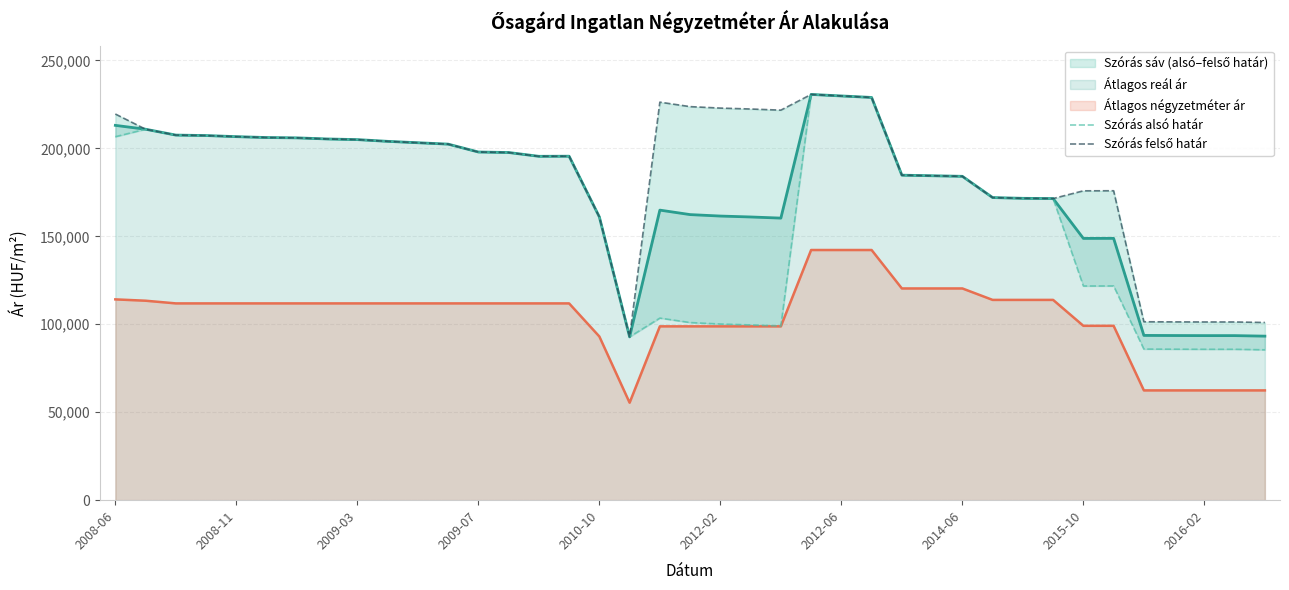

What is the minimum value for Átlagos négyzetméter ár?

55421